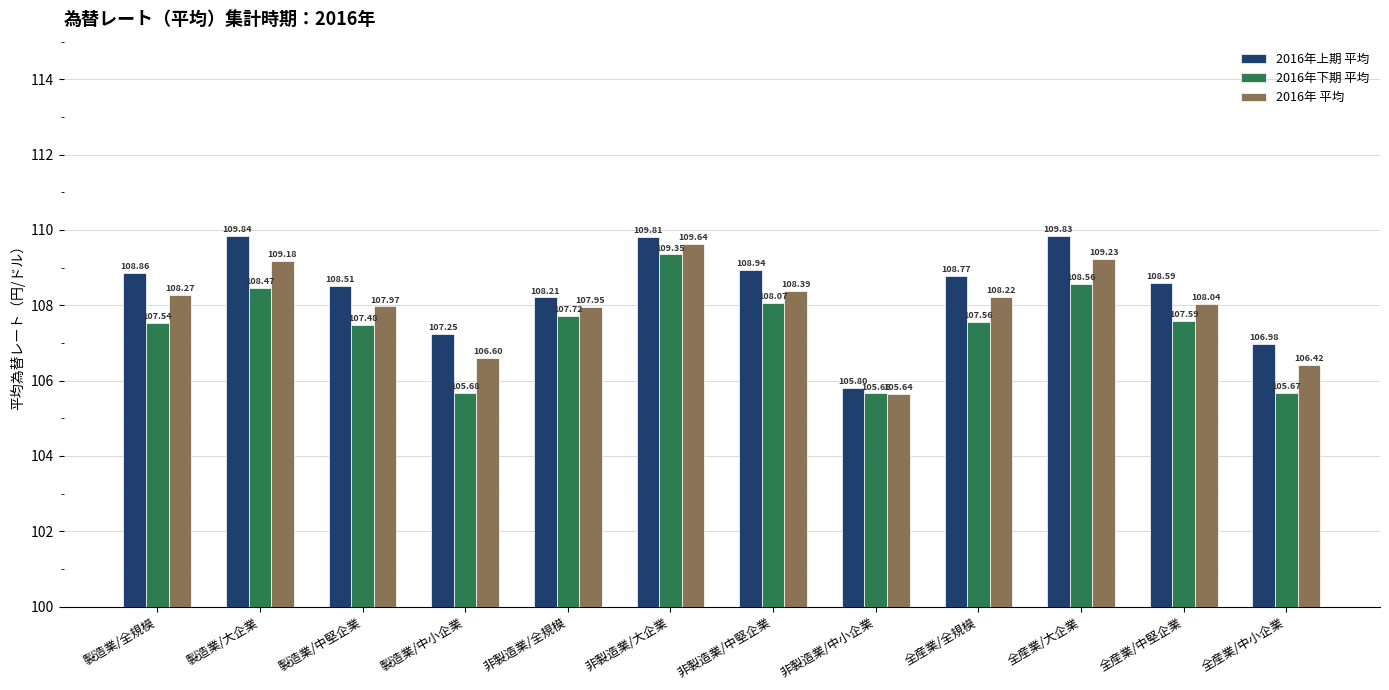

Where does the 2016年下期 平均 series first go above 7?

製造業/全規模